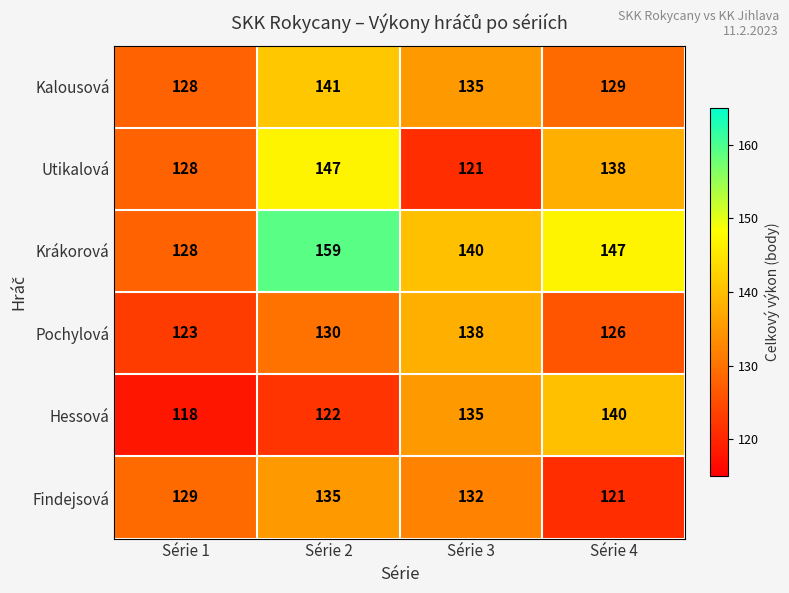

What is the sum of the Pochylová values at Série 3 and Série 2?

268